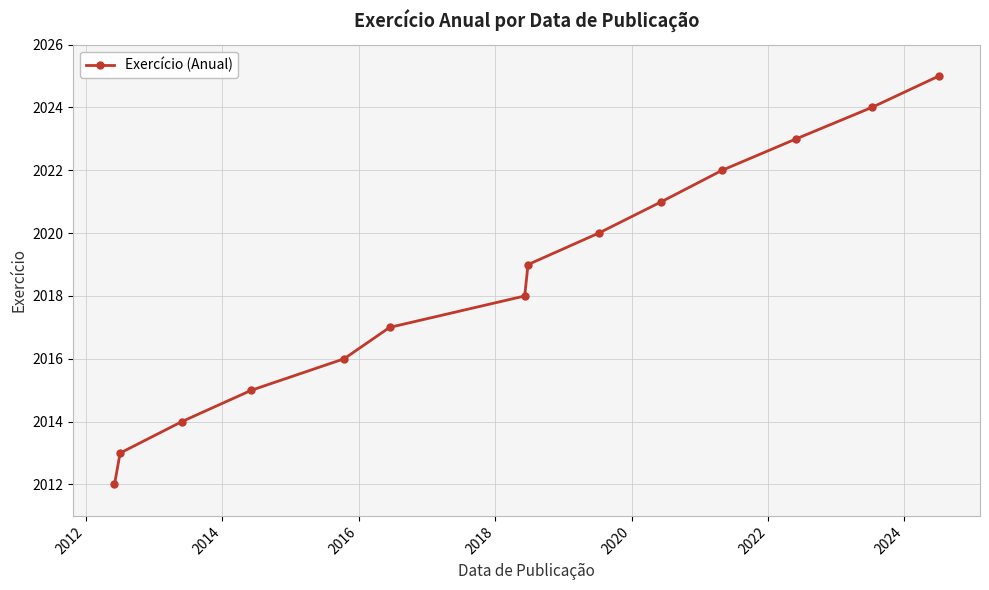

What is the sum of all values?

28259